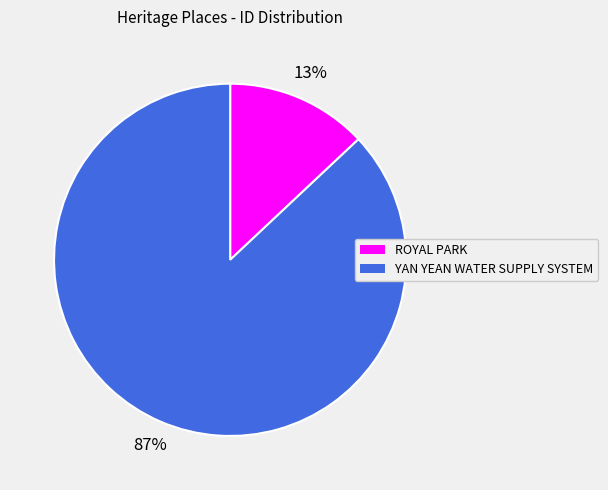

What is the majority slice?

YAN YEAN WATER SUPPLY SYSTEM